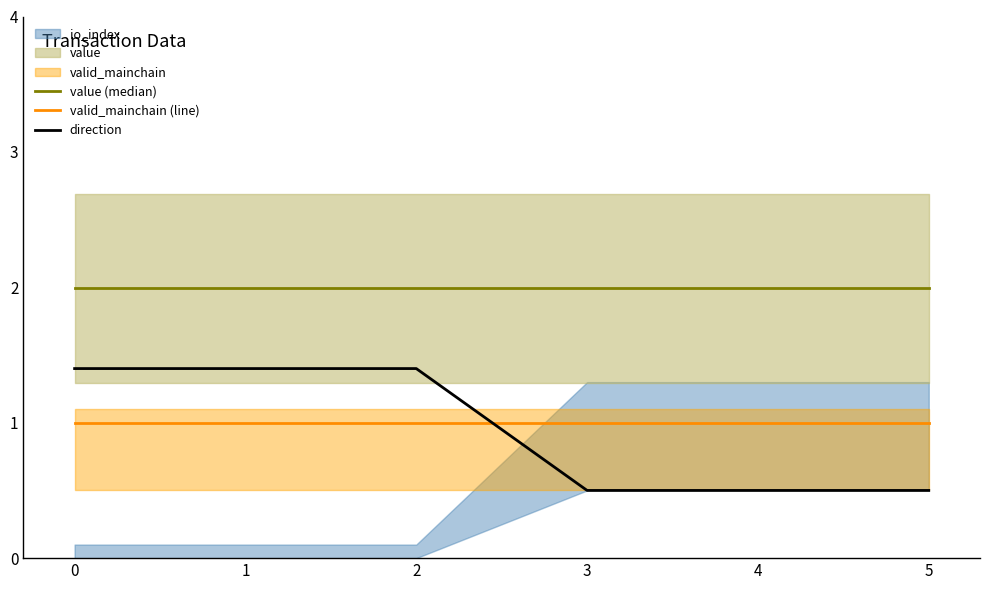

Which series ends up on top after the final intersection of direction and valid_mainchain (line)?

valid_mainchain (line)